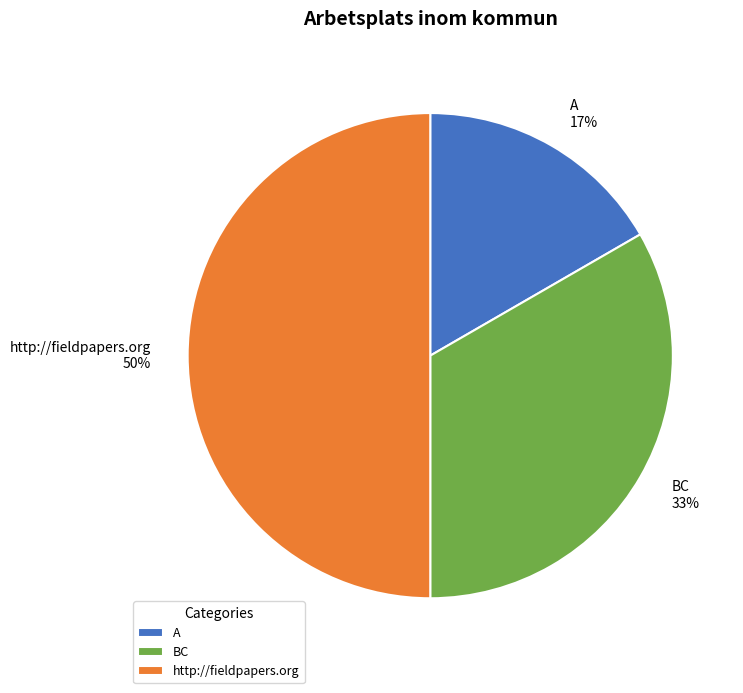

To the nearest percent, what is the difference between the largest and smallest slice percentages?

33%